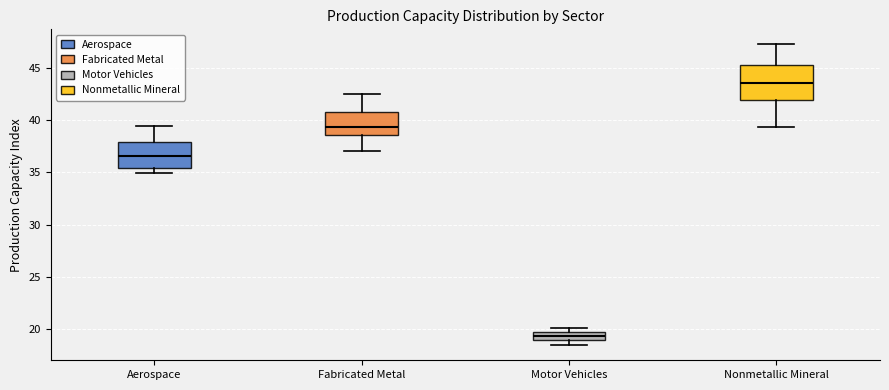

Where does the median line of the box for Nonmetallic Mineral sit on the y-axis? The values are not printed on the chart, so give them approximately, as read against the axis.

43.5